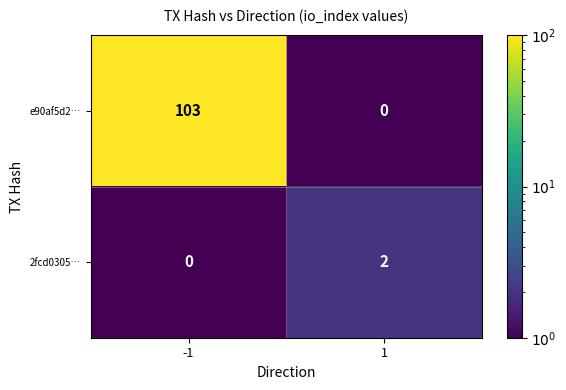

How many series are shown in this chart?

2